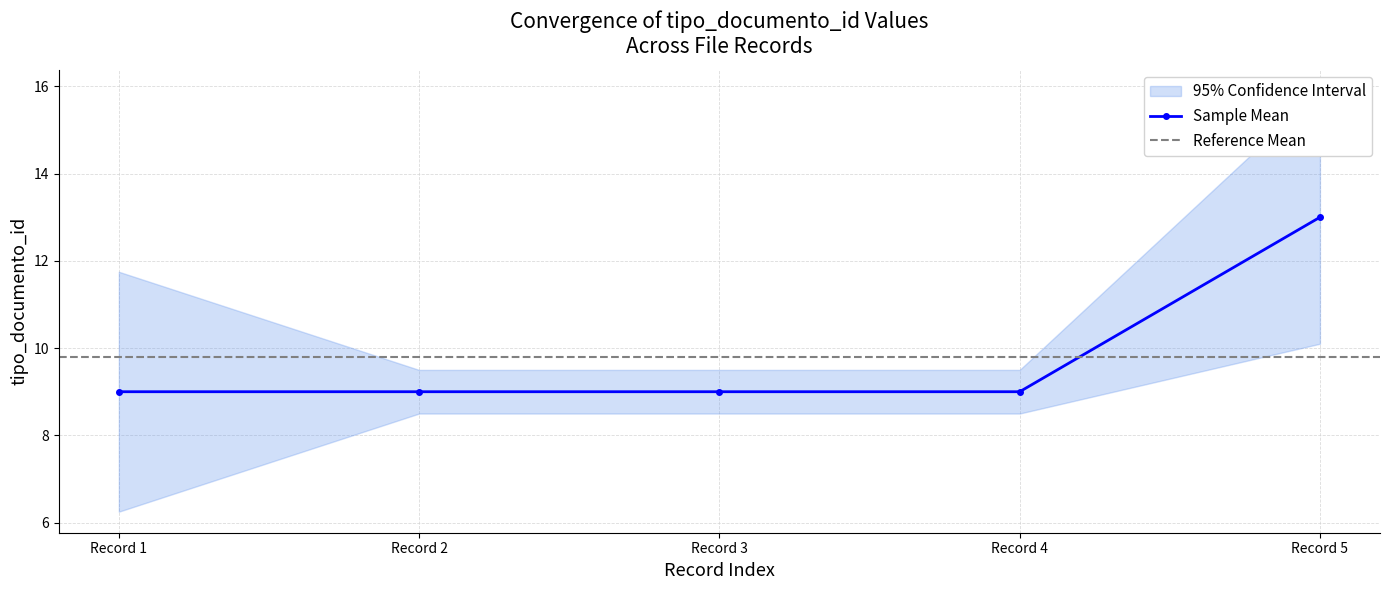

The Sample Mean series shows 13 at Record 5. True or false?

True